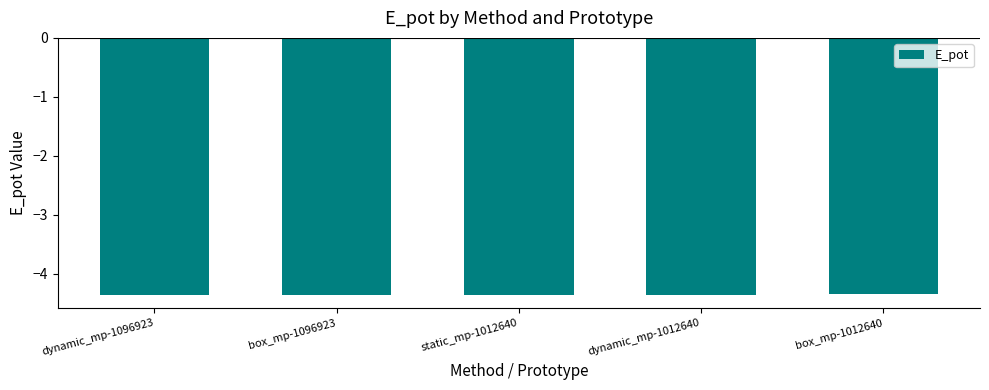

Is it true that the value at box_mp-1096923 is -4.4?

True